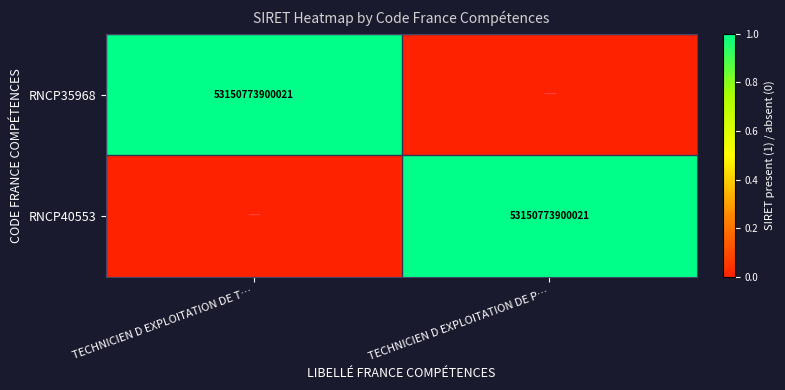

The RNCP35968 series shows 53150773900021 at TECHNICIEN D EXPLOITATION DE T…. True or false?

True